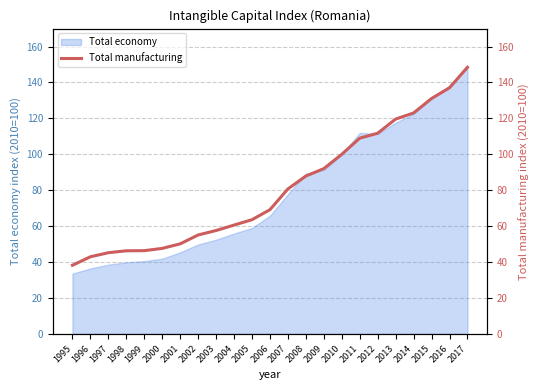

Which category has the highest value across all series?

2017